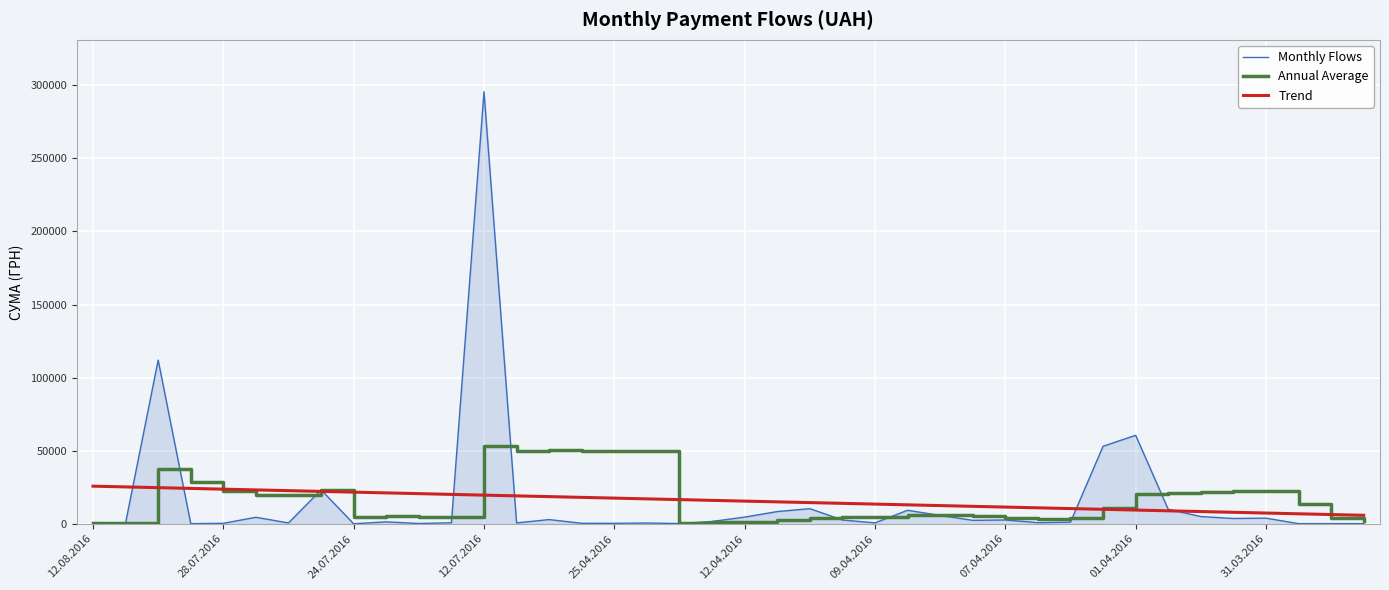

List the series in order of their peak value, lowest first.

Trend, Annual Average, Monthly Flows